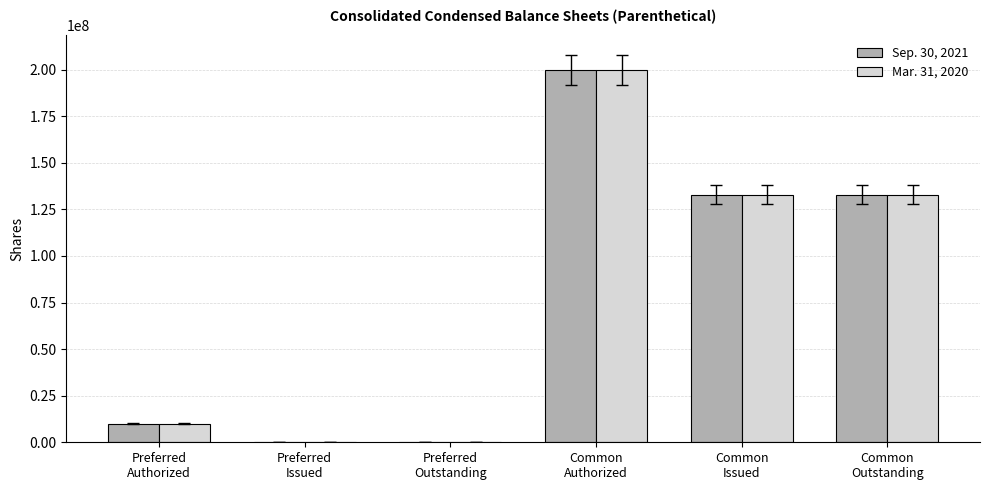

What is the greatest value displayed?

200000000